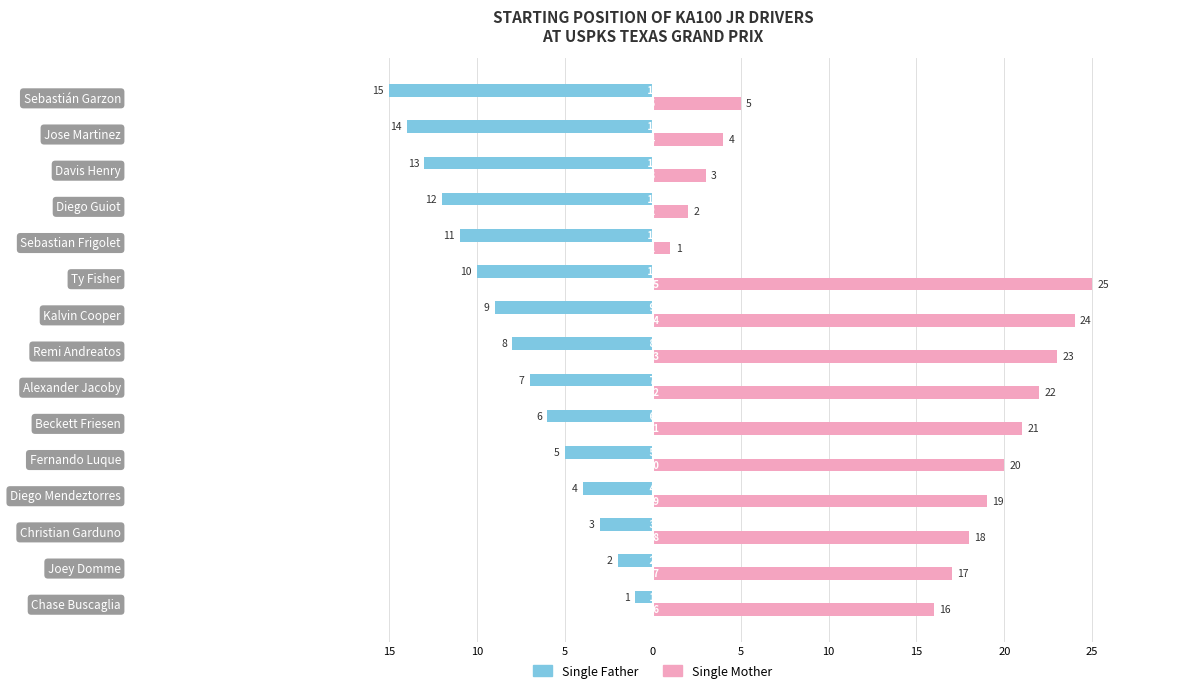

What are all the series names shown in the legend?

Single Father, Single Mother